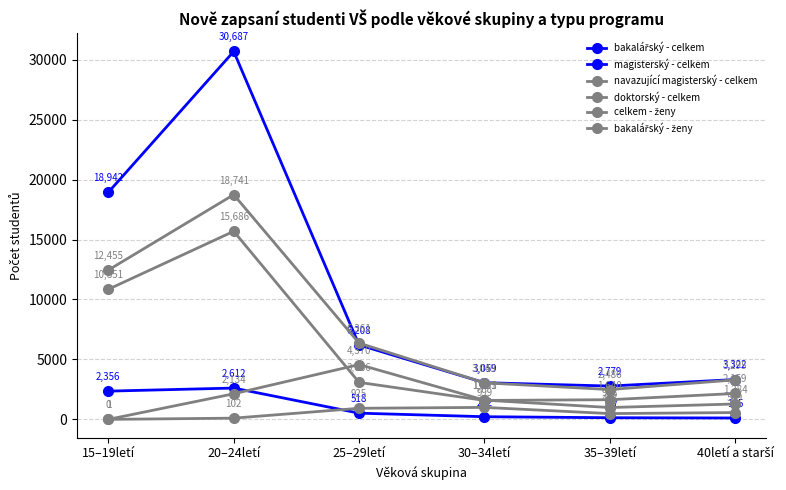

True or false: bakalářský - celkem has more than 2 interior local peaks.

False